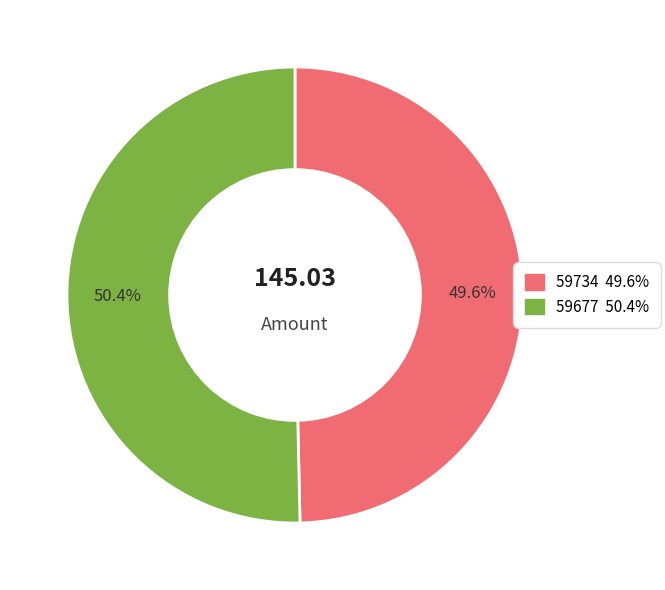

What is the smallest slice in the pie chart?

59734